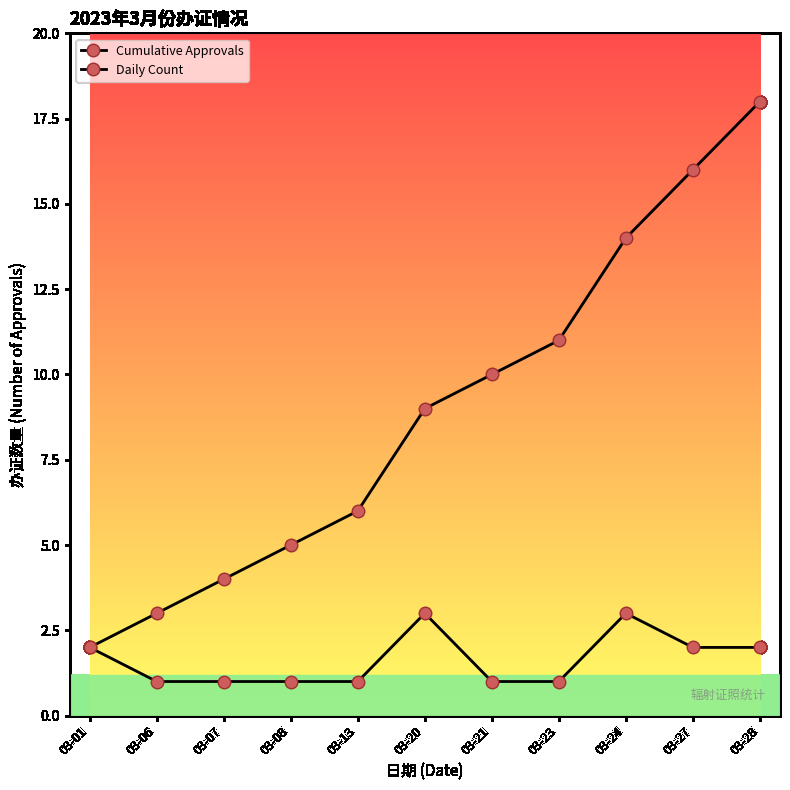

True or false: Cumulative Approvals and Daily Count intersect in this chart.

False